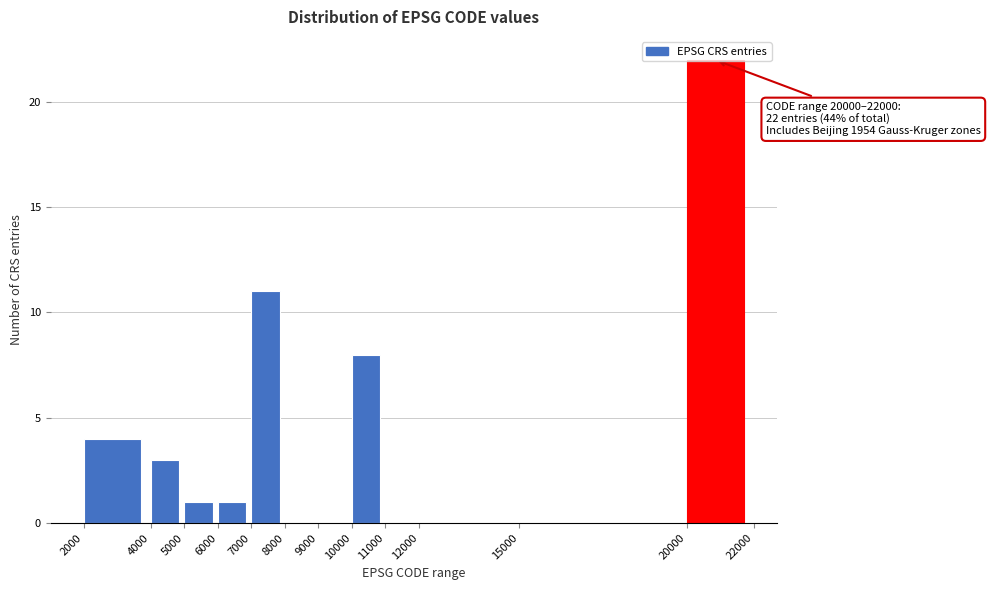

Which range on the x-axis has the tallest bar?

20000 to 22000